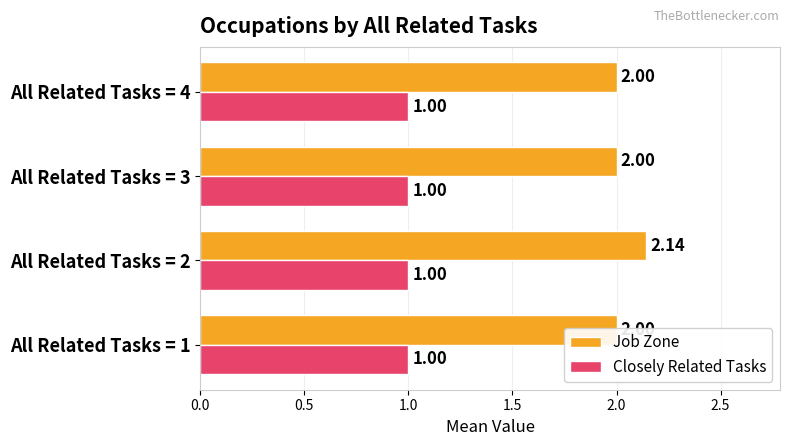

Count the number of data series in this chart.

2